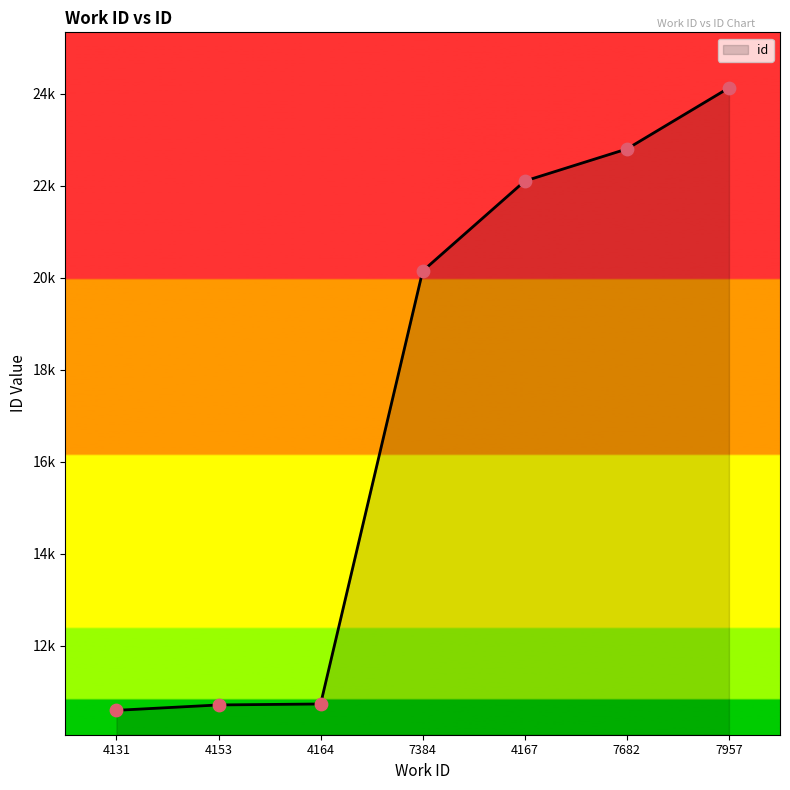

Is this an area chart (filled region under the line)?

Yes